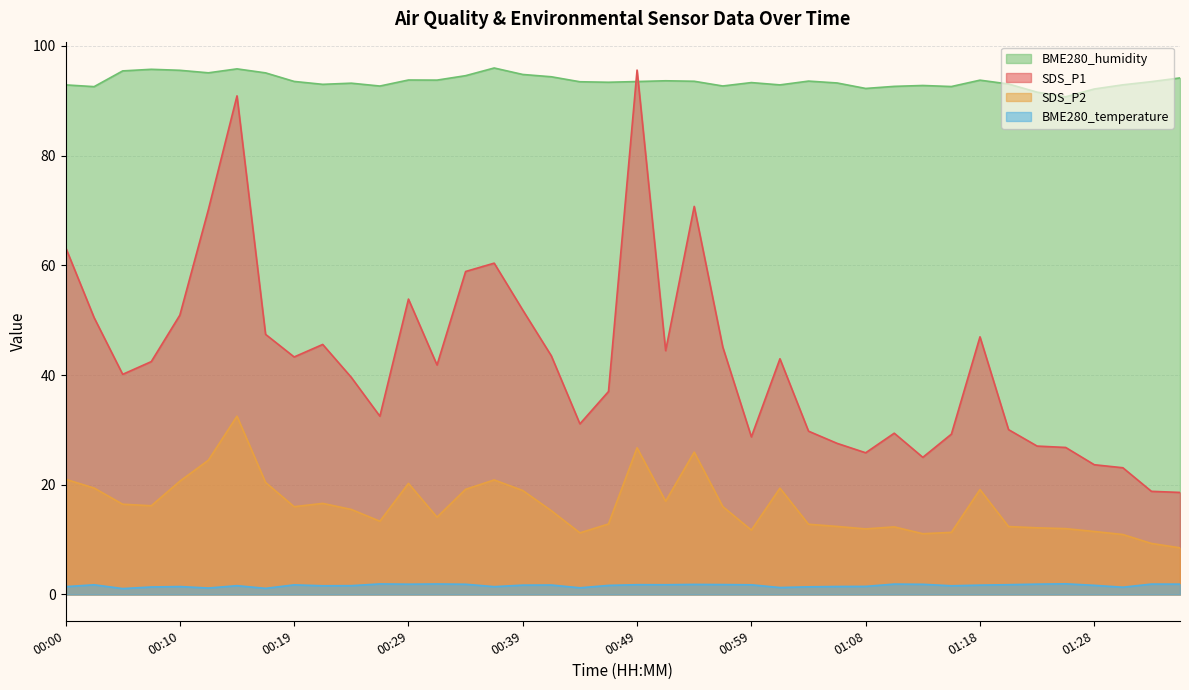

What are all the series names shown in the legend?

BME280_humidity, SDS_P1, SDS_P2, BME280_temperature